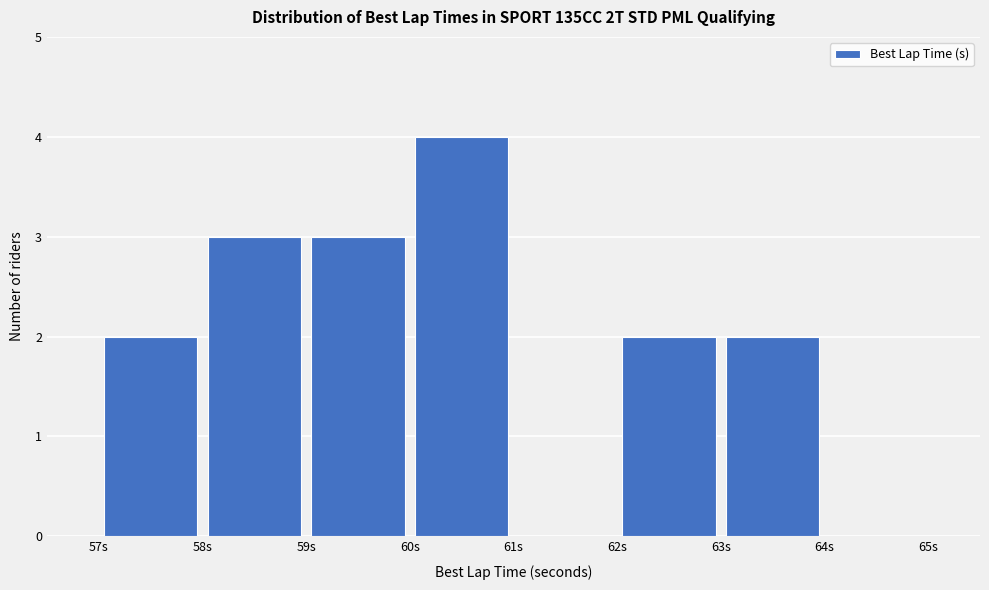

Reading left to right, list every bar in this chart as the range it spans on the x-axis followed by its height. The values are not printed on the chart, so give them approximately, as read against the axis.

57 to 58: 2
58 to 59: 3
59 to 60: 3
60 to 61: 4
61 to 62: 0
62 to 63: 2
63 to 64: 2
64 to 65: 0